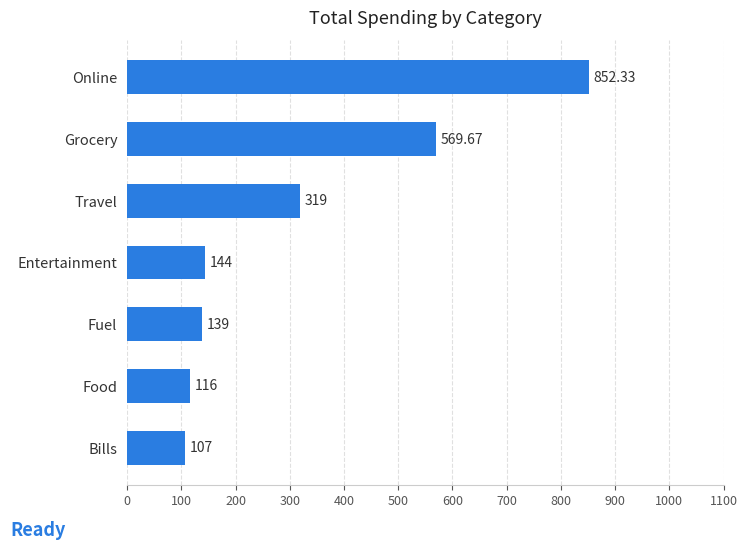

How many values are below 144?

3